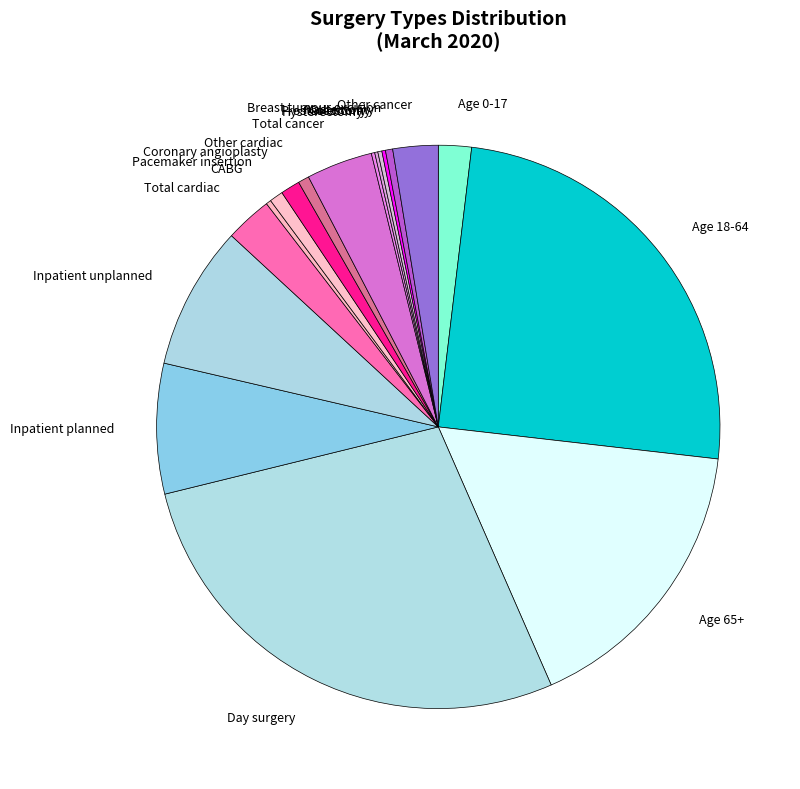

Is there any slice that represents more than half of the pie?

No